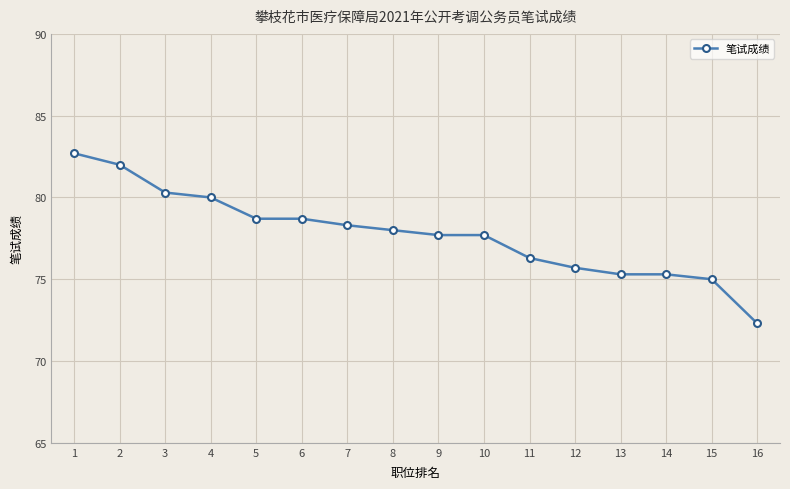

What is the value of the 9th point from the left?

77.7